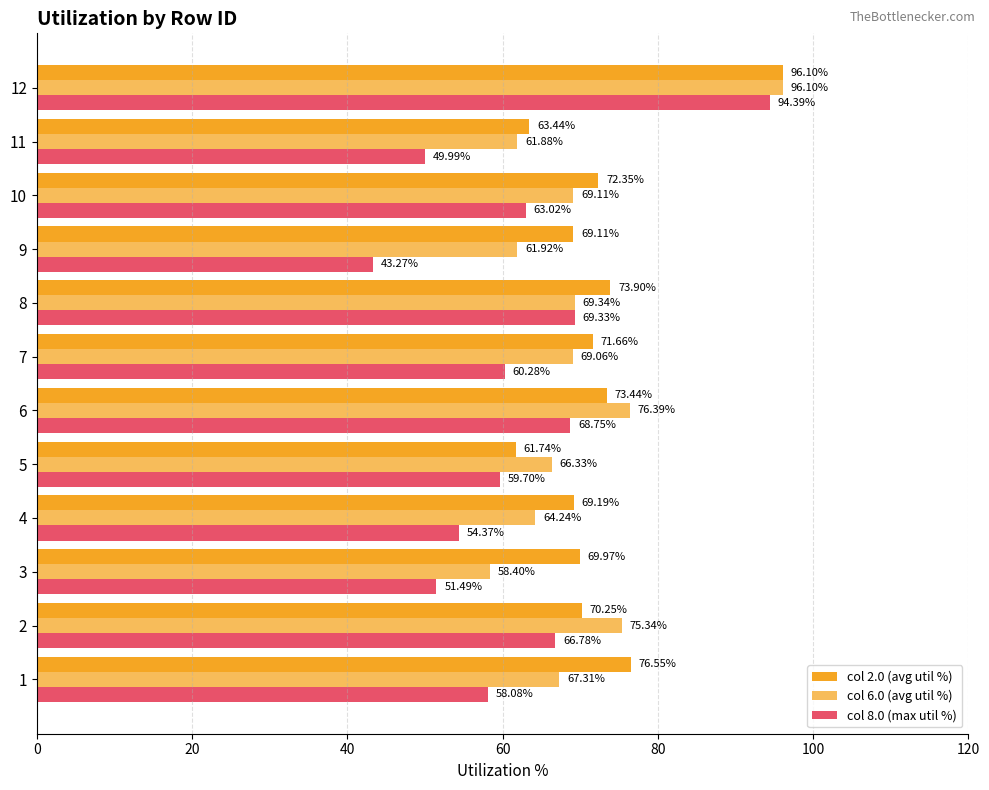

What is the minimum value for col 8.0 (max util %)?

43.3